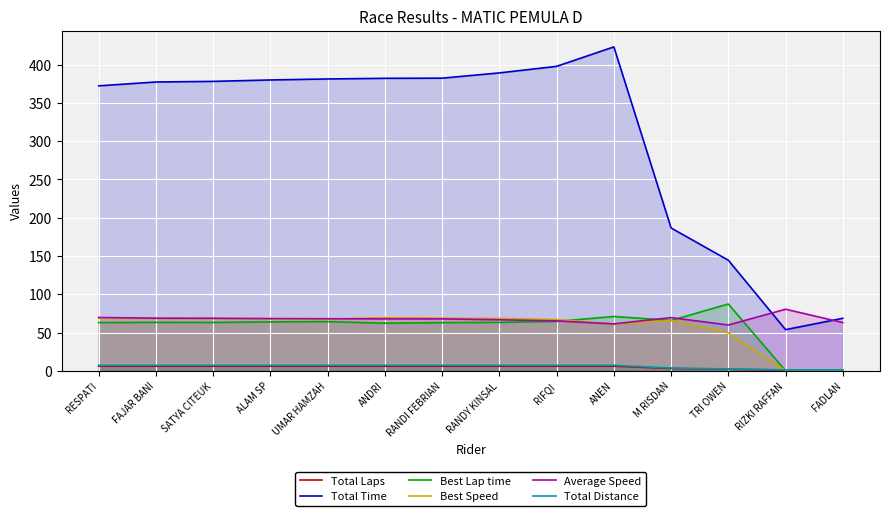

What is the difference between the Average Speed values at SATYA CITEUK and TRI OWEN?

8.7